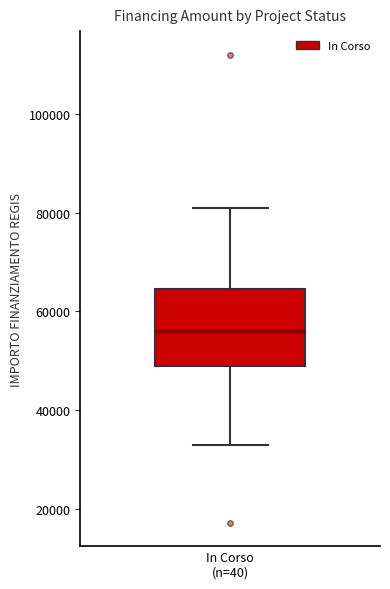

Where is the lower edge of the box for In Corso (n=40) on the y-axis? The values are not printed on the chart, so give them approximately, as read against the axis.

50000